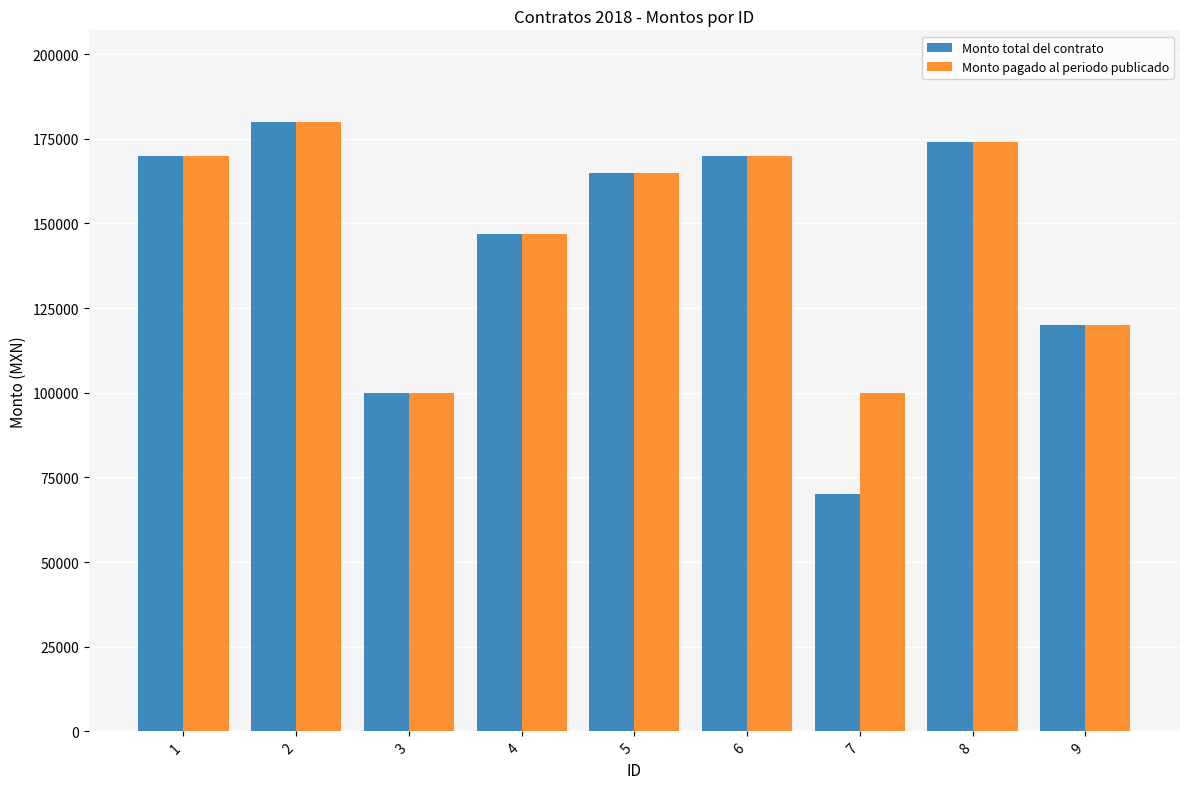

Rank the series by their average value, from highest to lowest.

Monto pagado al periodo publicado, Monto total del contrato